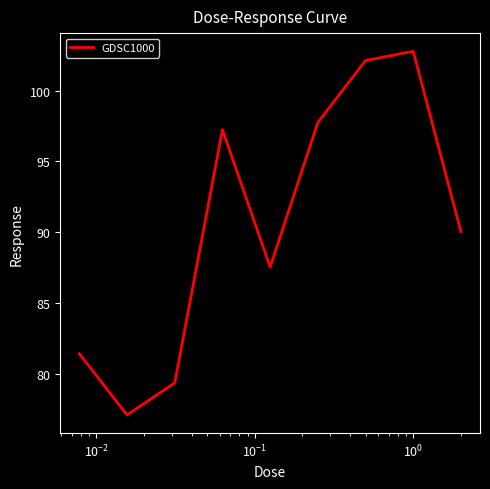

What is the difference between the maximum and minimum values?

25.6